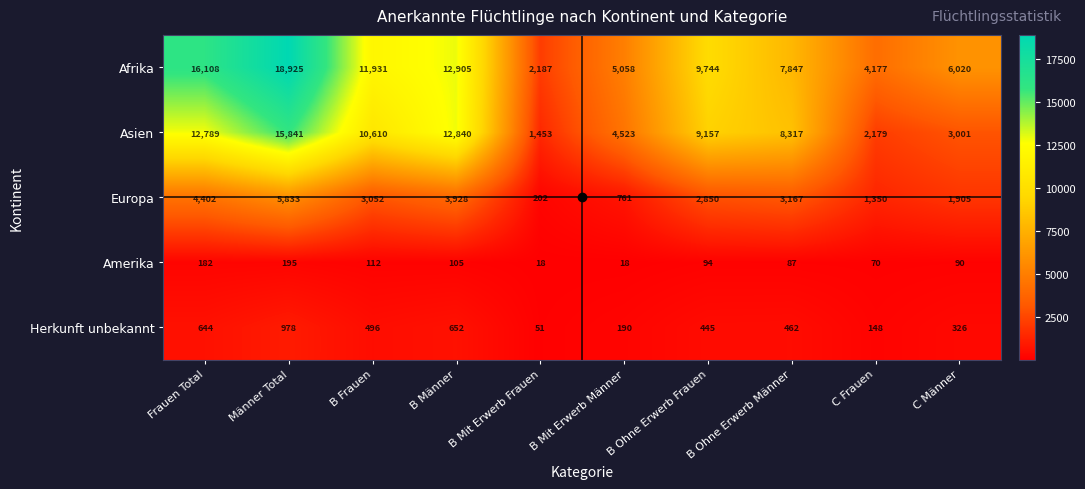

Which category has the lowest value in the Asien series?

B Mit Erwerb Frauen